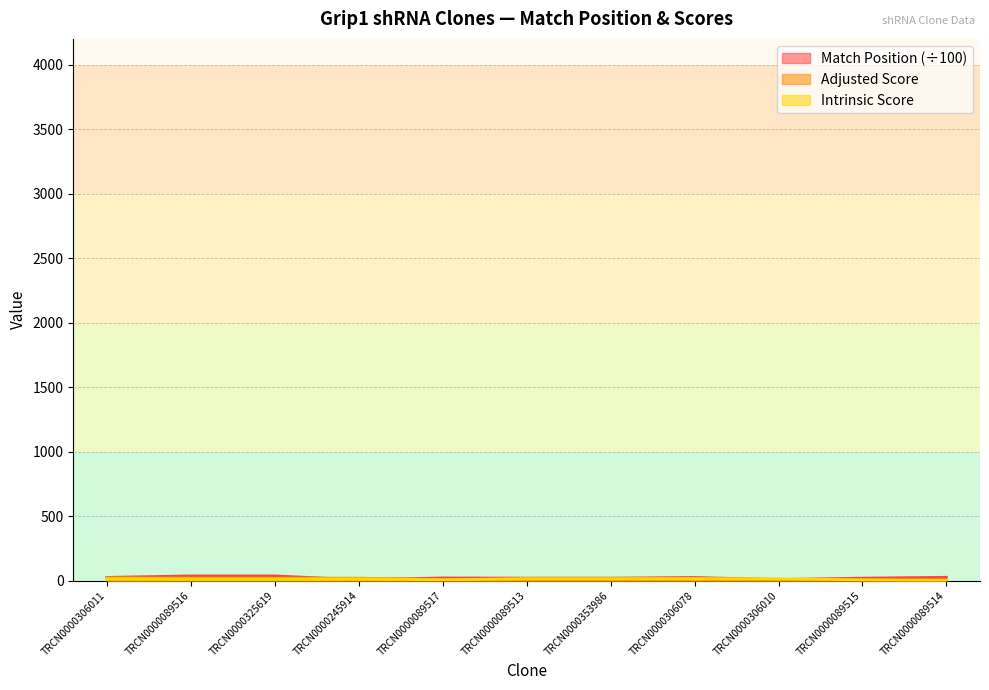

What is the sum of the Adjusted Score values at TRCN0000089513 and TRCN0000325619?

29.0